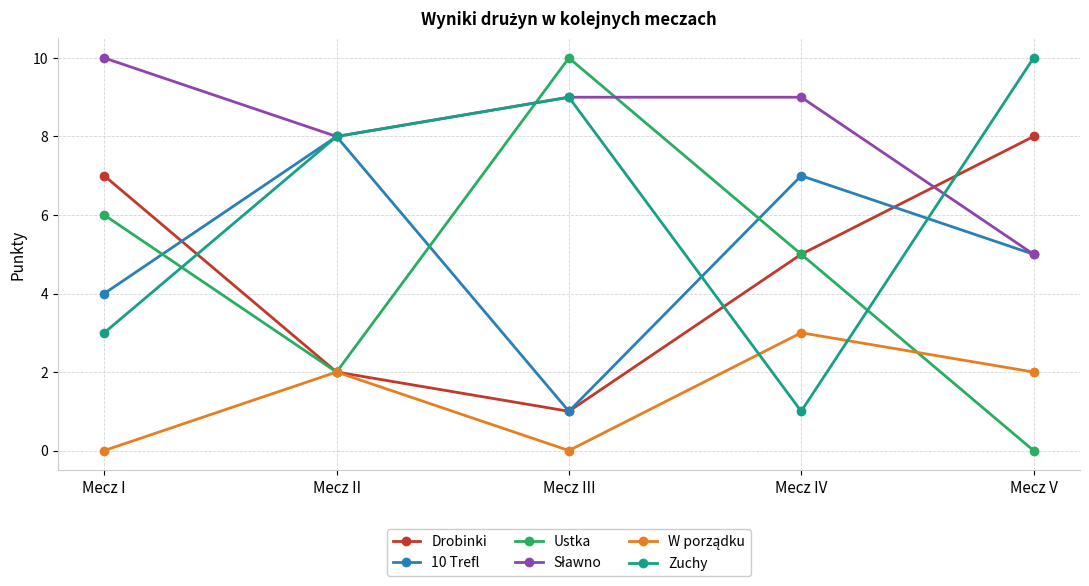

Where is the first local minimum for Zuchy?

Mecz IV